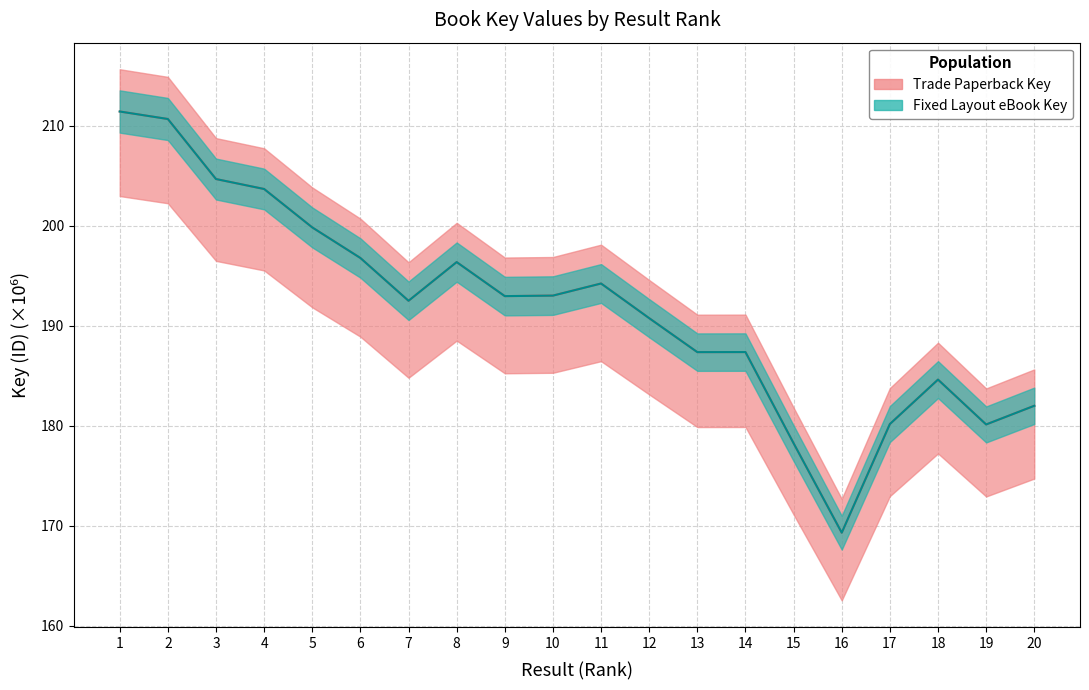

What is the difference between the Fixed Layout eBook Key values at 11 and 12?

3.5